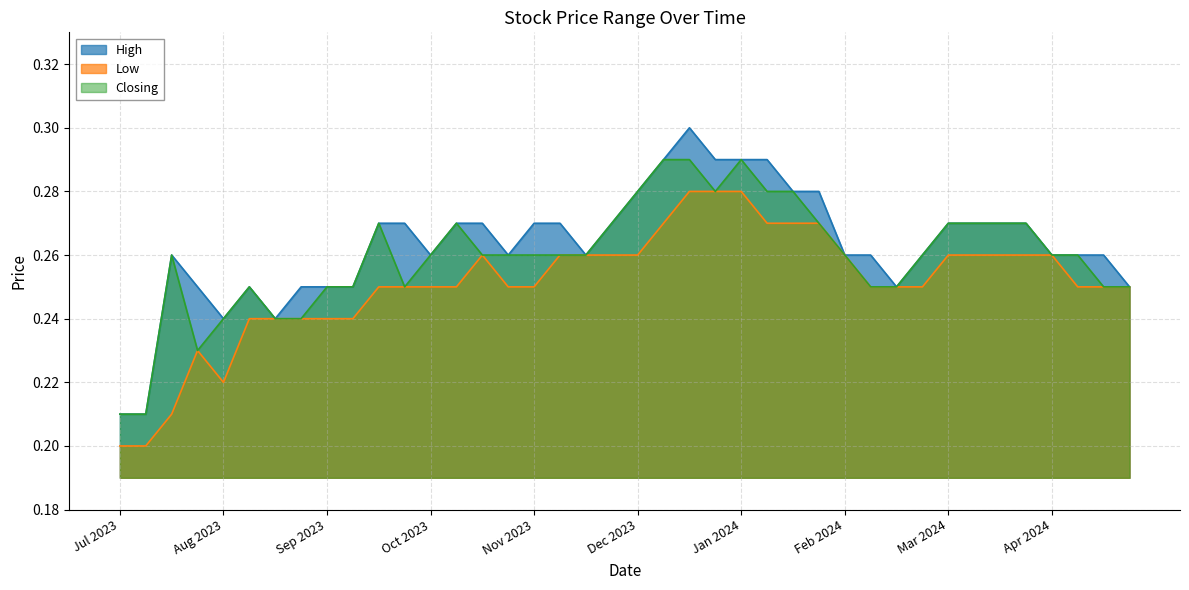

What is the minimum value for High?

0.2